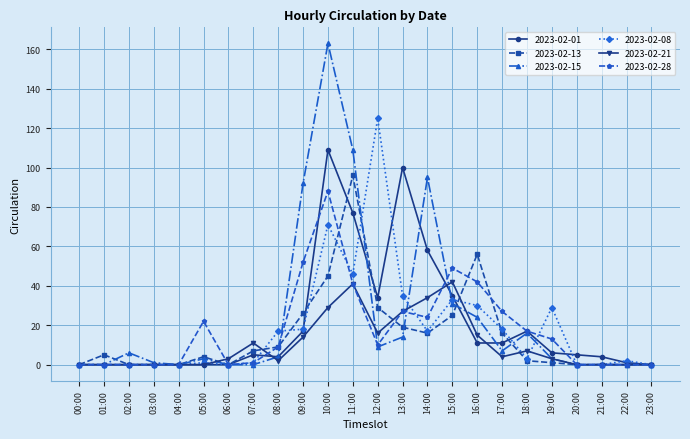

Between 01:00 and 11:00, which series saw the biggest shift?

2023-02-15